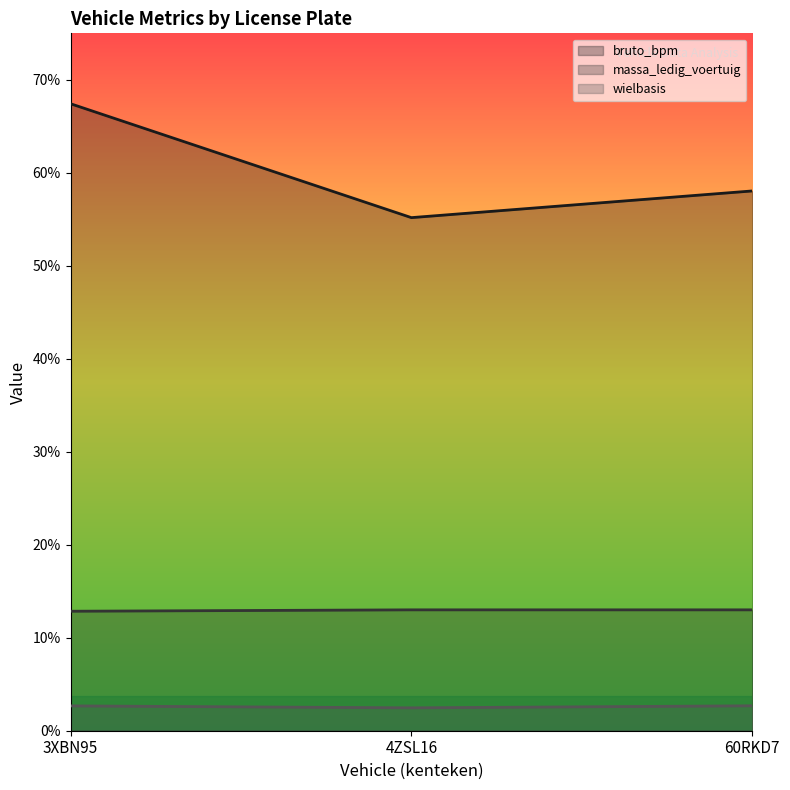

What is the label of the 3rd point from the right?

3XBN95